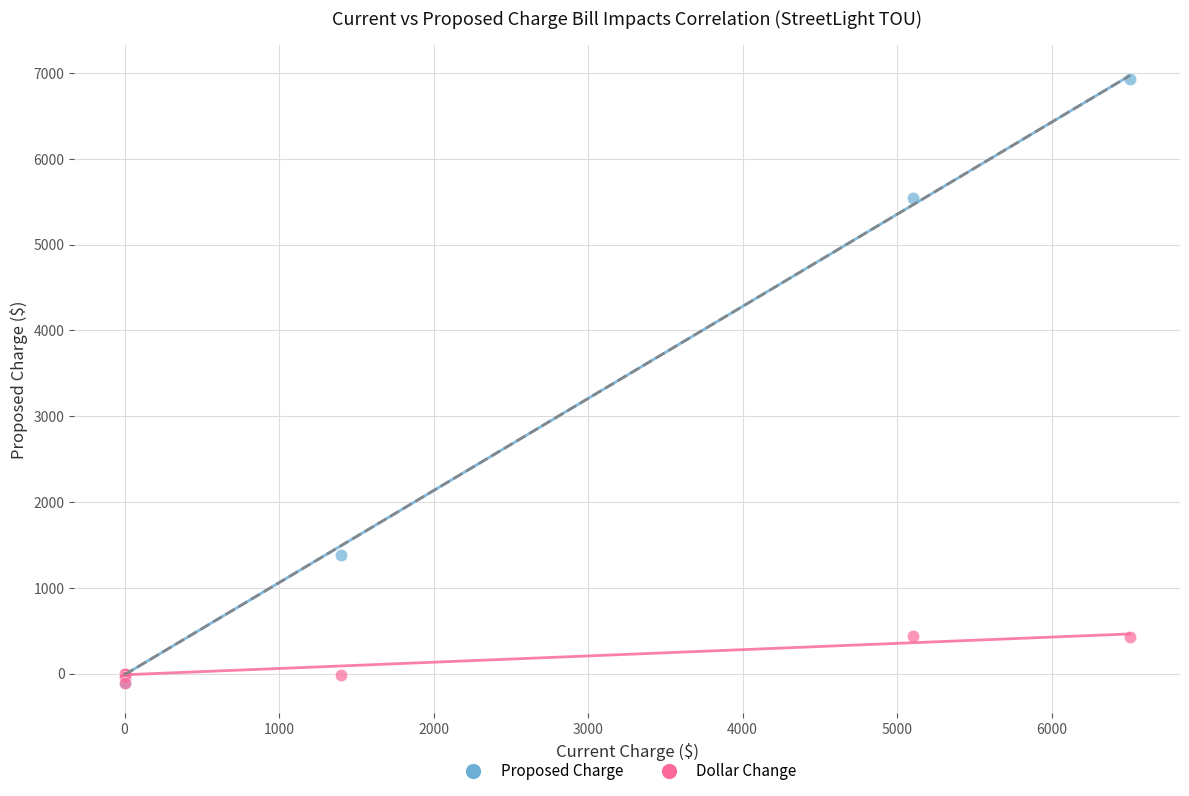

In the Proposed Charge series, what Y value is closest to 3410?

1388.5